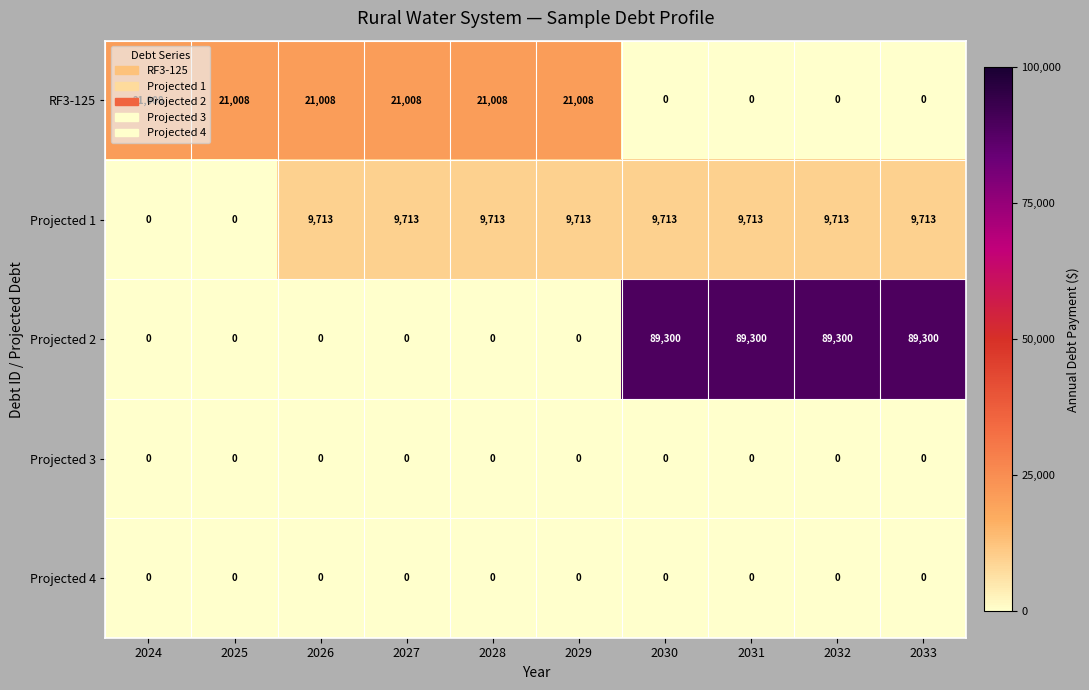

What is the highest value of the Projected 2 series?

89300